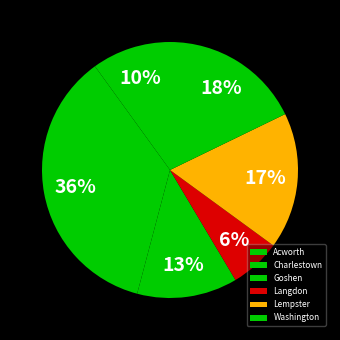

Which slice is the largest?

Charlestown